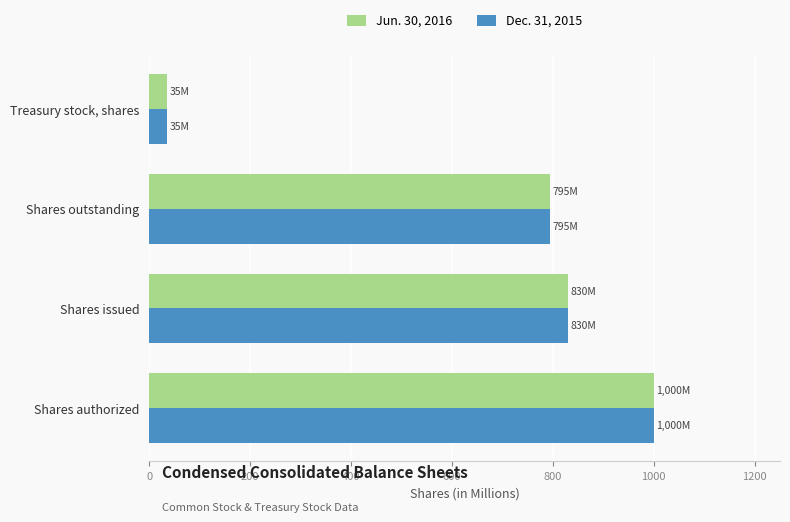

What is the total value across all series at Shares issued?

1660.2